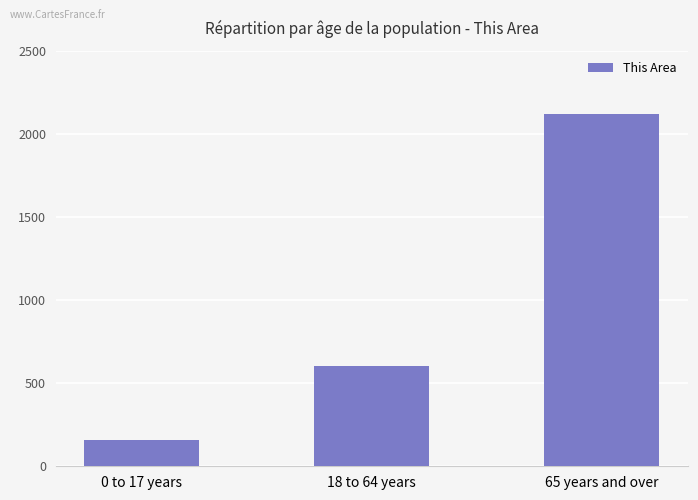

List the labels in order of value, largest first.

65 years and over, 18 to 64 years, 0 to 17 years